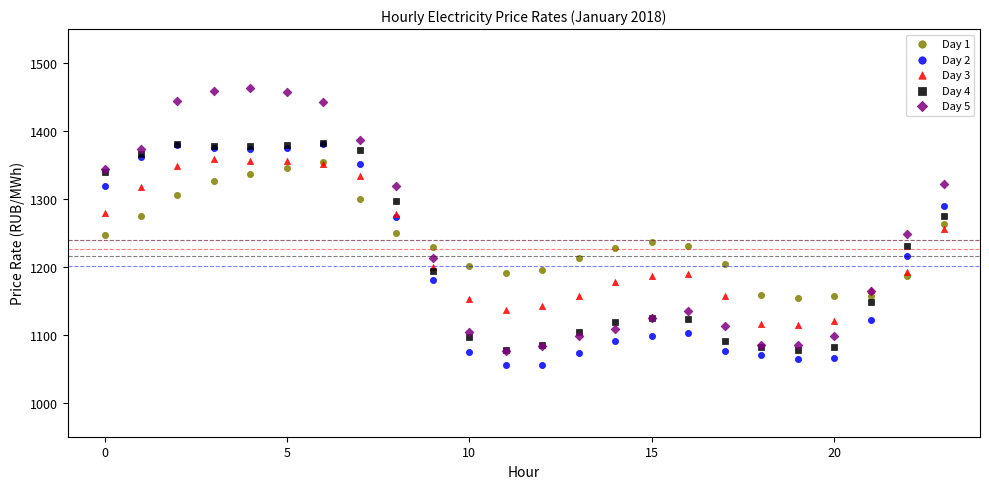

Which series reaches the minimum Y coordinate?

Day 2